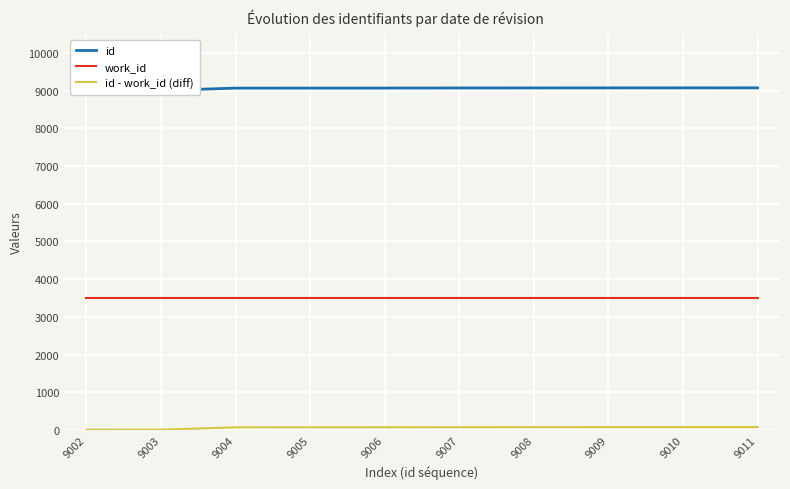

What is the difference between the second highest and second lowest values in the id series?

69